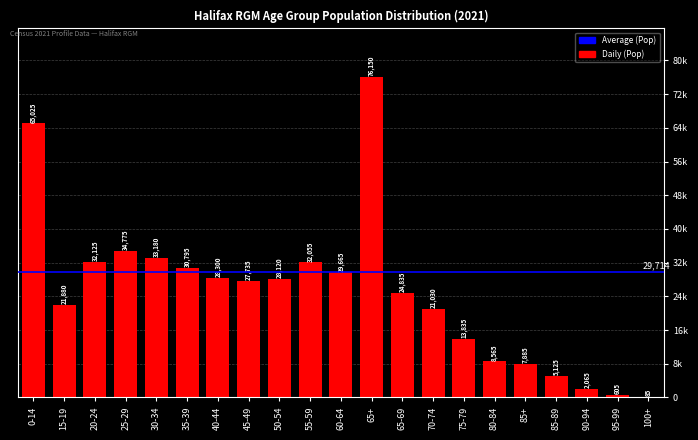

Are the bars horizontal?

No